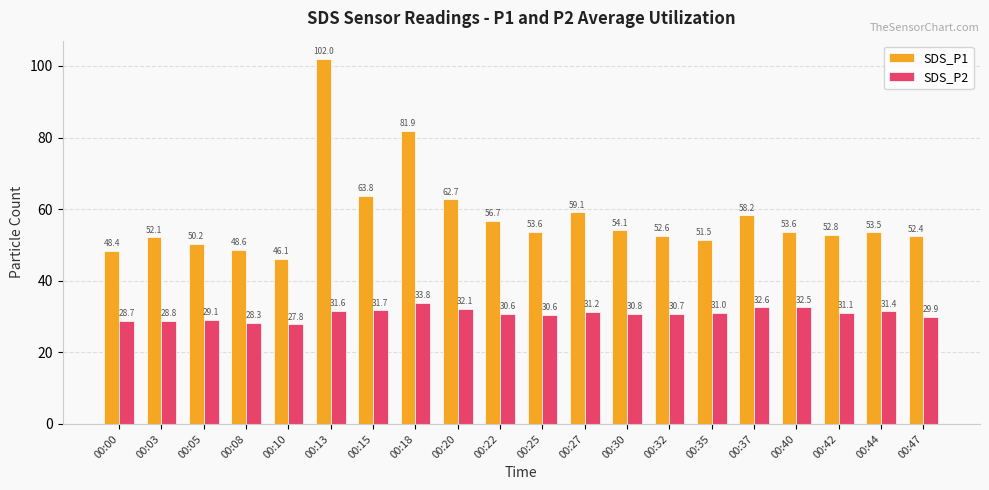

Does the chart contain stacked bars?

No